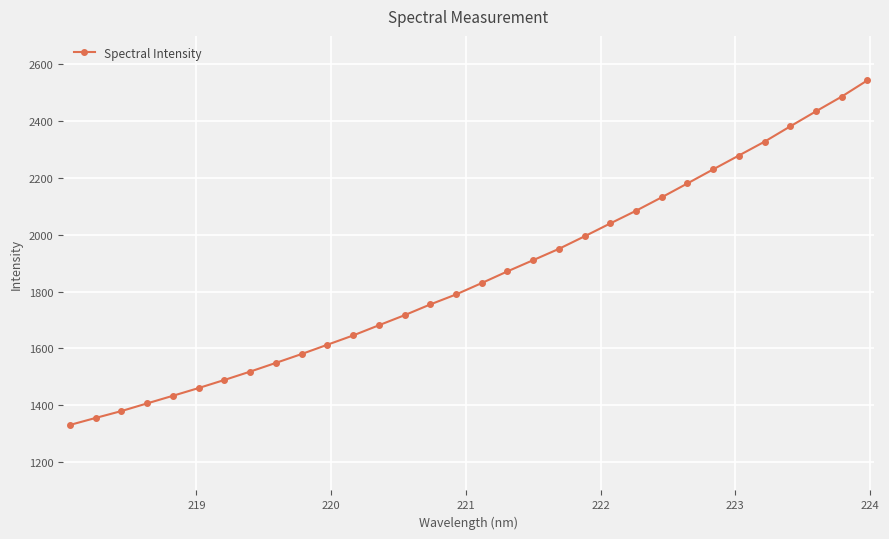

What is the smallest value displayed?

1330.4